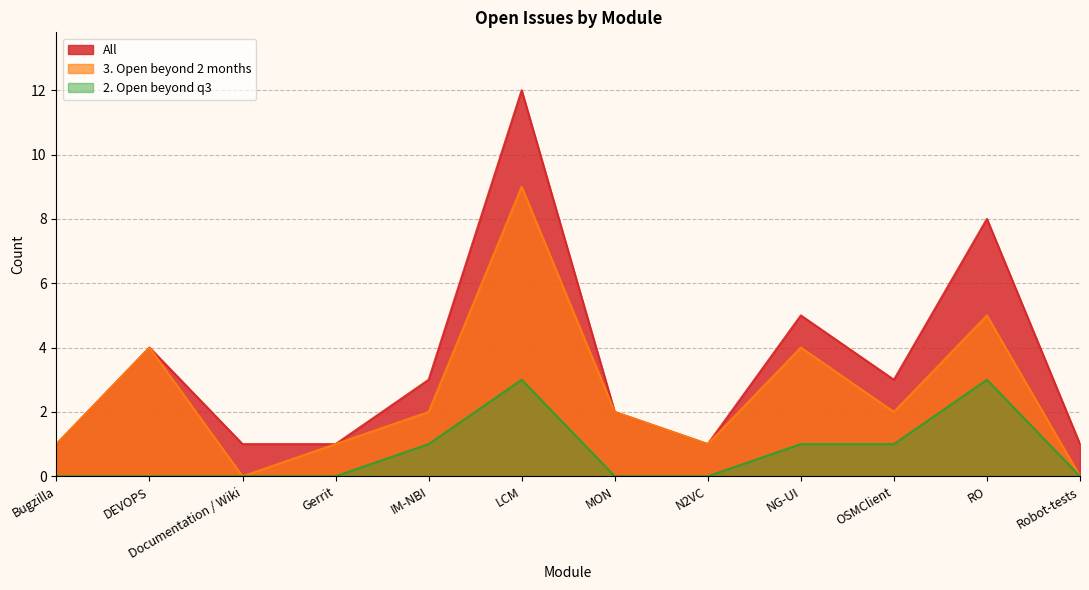

True or false: 2. Open beyond q3 and All intersect in this chart.

False